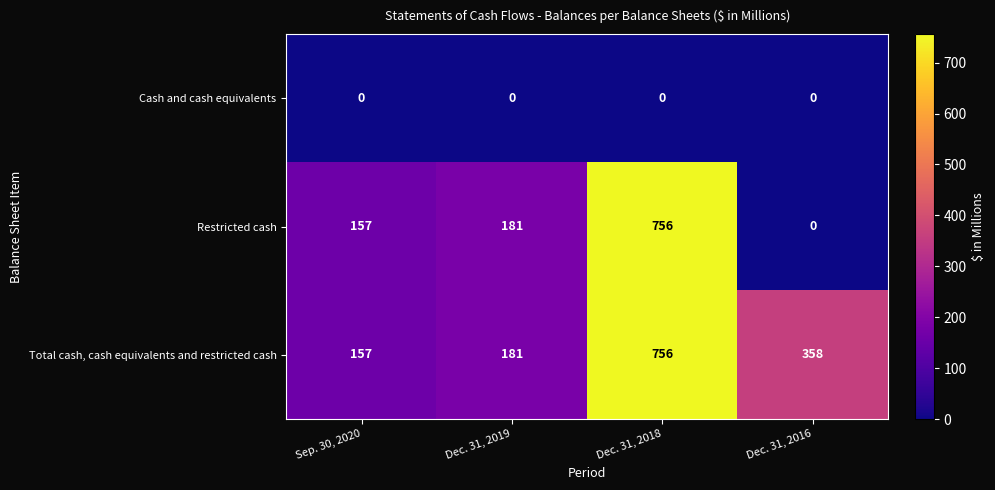

Is it true that Restricted cash equals 157 at Sep. 30, 2020?

True